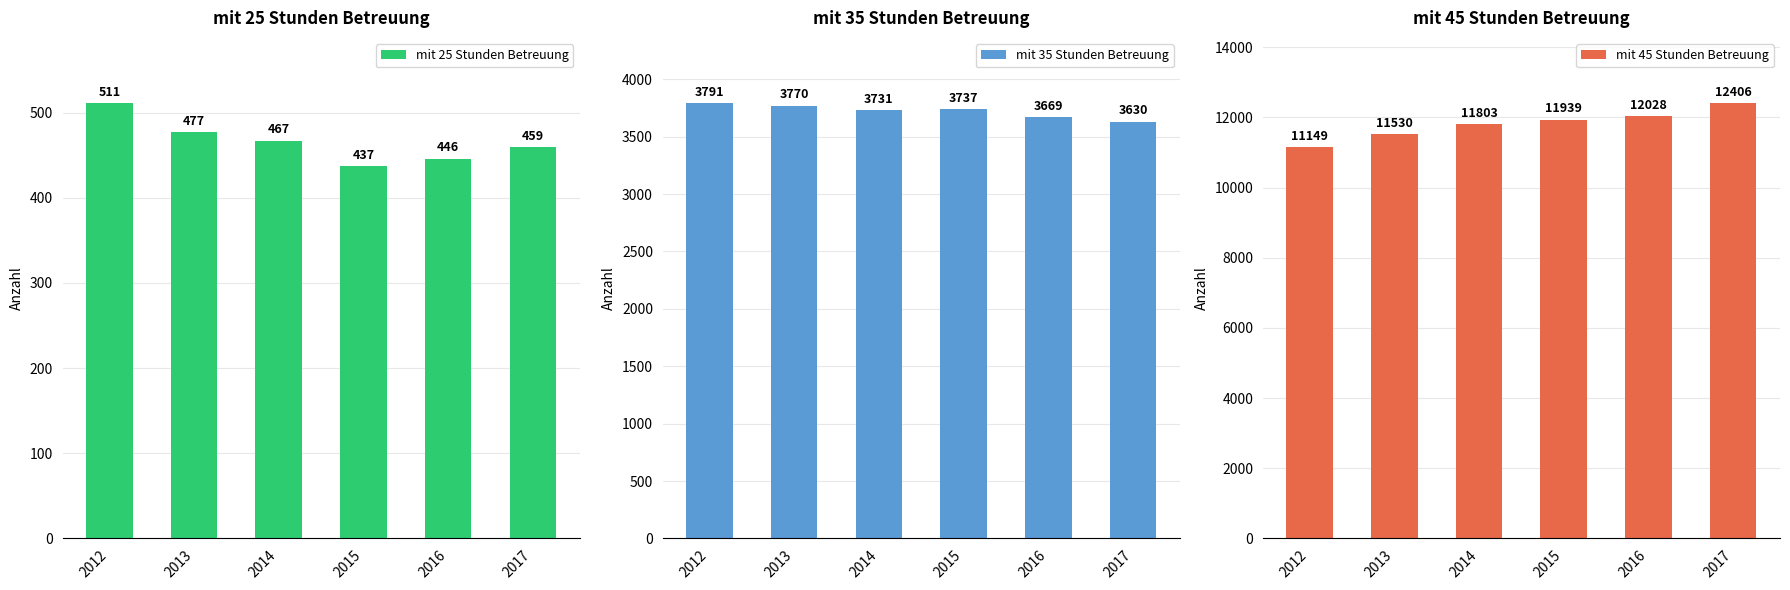

At 2015, list the series in order from smallest to largest.

mit 25 Stunden Betreuung, mit 35 Stunden Betreuung, mit 45 Stunden Betreuung